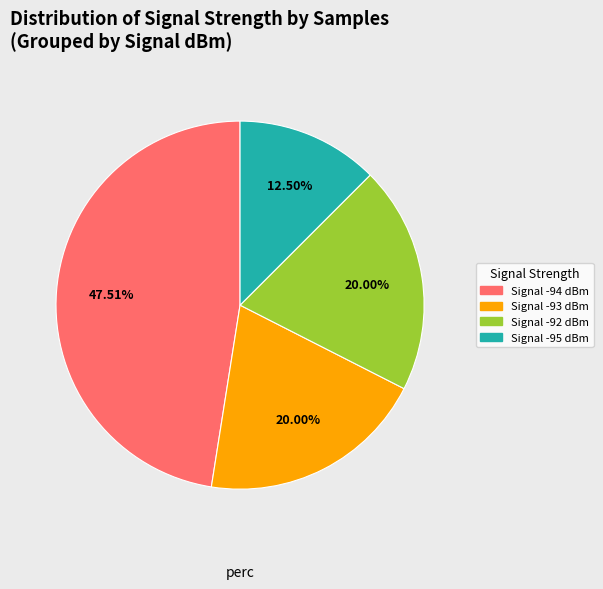

Is there a majority slice in this chart?

No